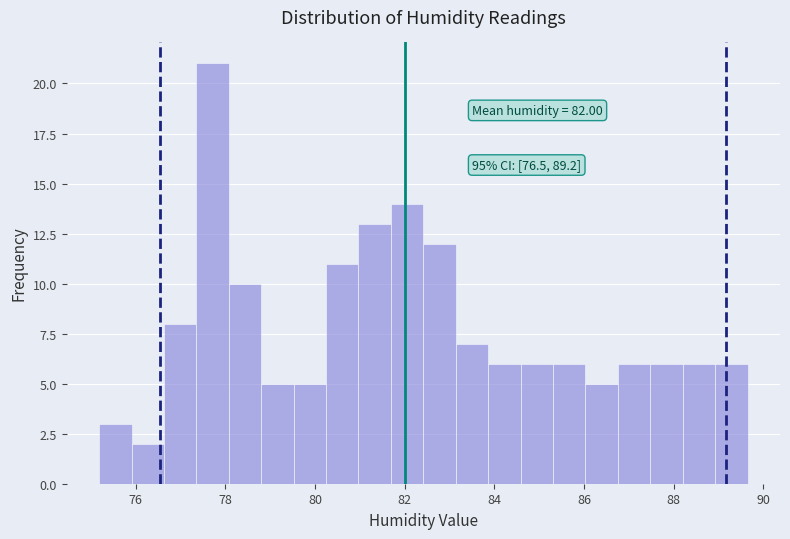

Read against the x-axis, roughly where is the centre of the tallest bar?

77.8